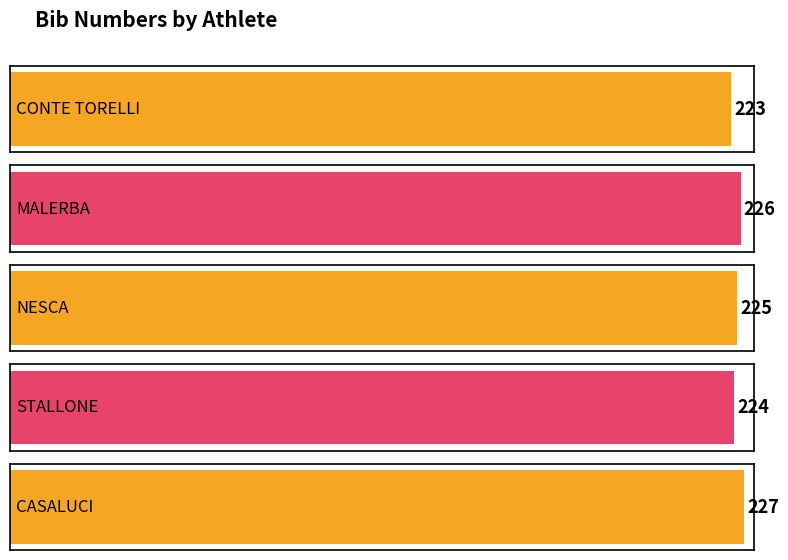

How many series are shown in this chart?

1